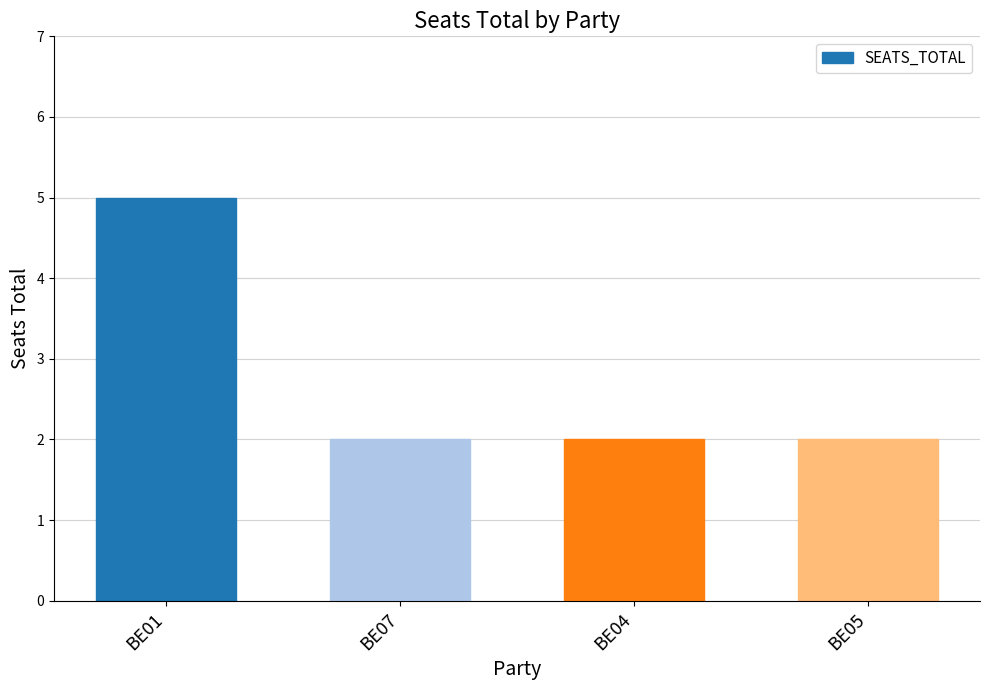

What is the ratio of the value at BE01 to the value at BE04?

2.5